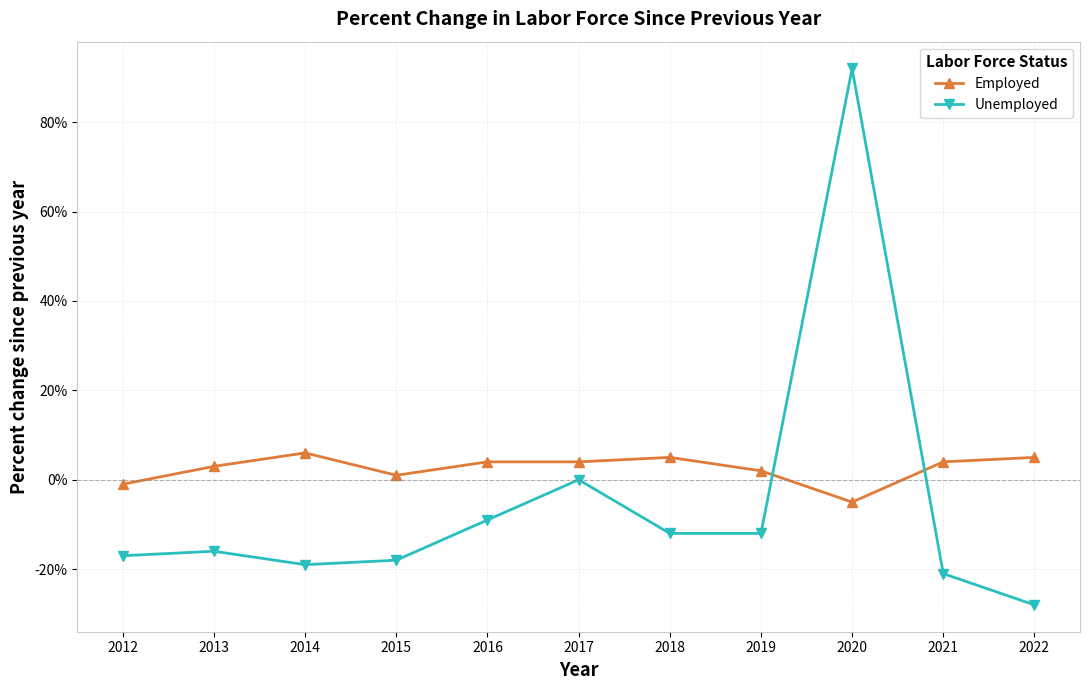

True or false: Employed and Unemployed cross at least once.

True